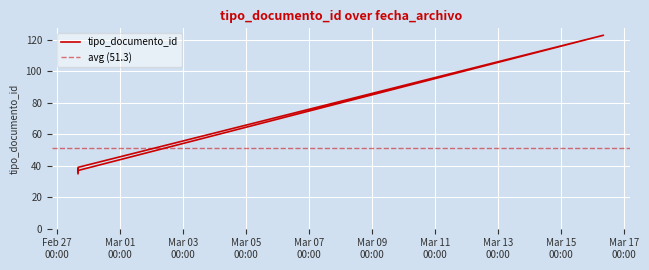

Which has a higher value, 2023-02-27 16:13:25 or 2023-02-27 16:13:25?

2023-02-27 16:13:25